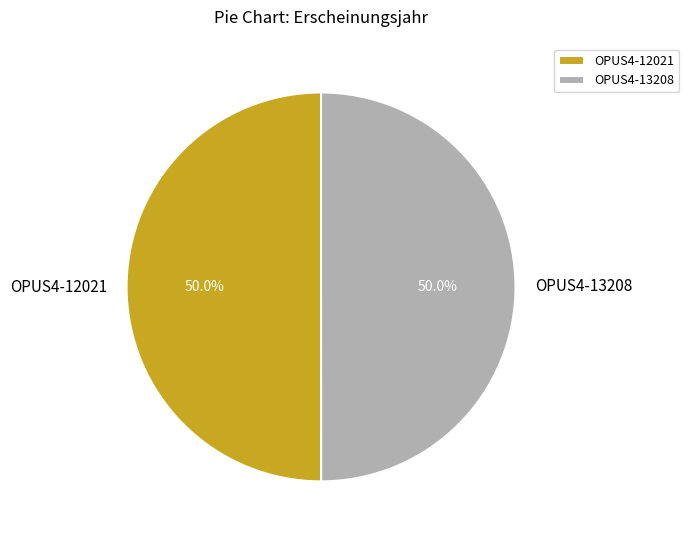

How much of the chart is everything except OPUS4-12021?

50.0%